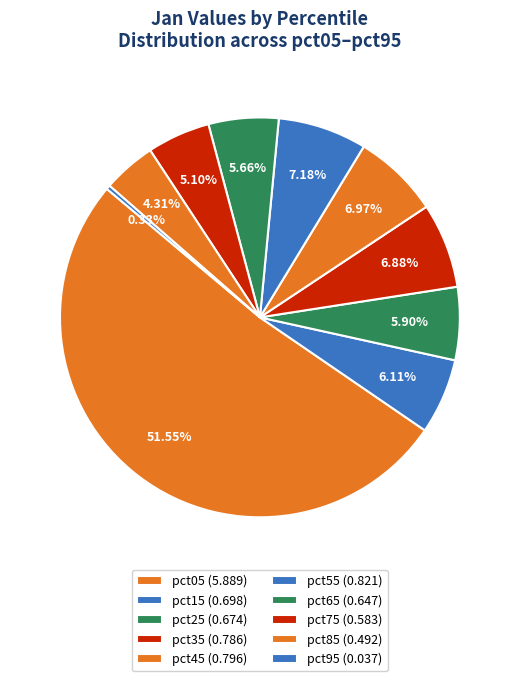

What percentage is NOT represented by pct45?

93.0%